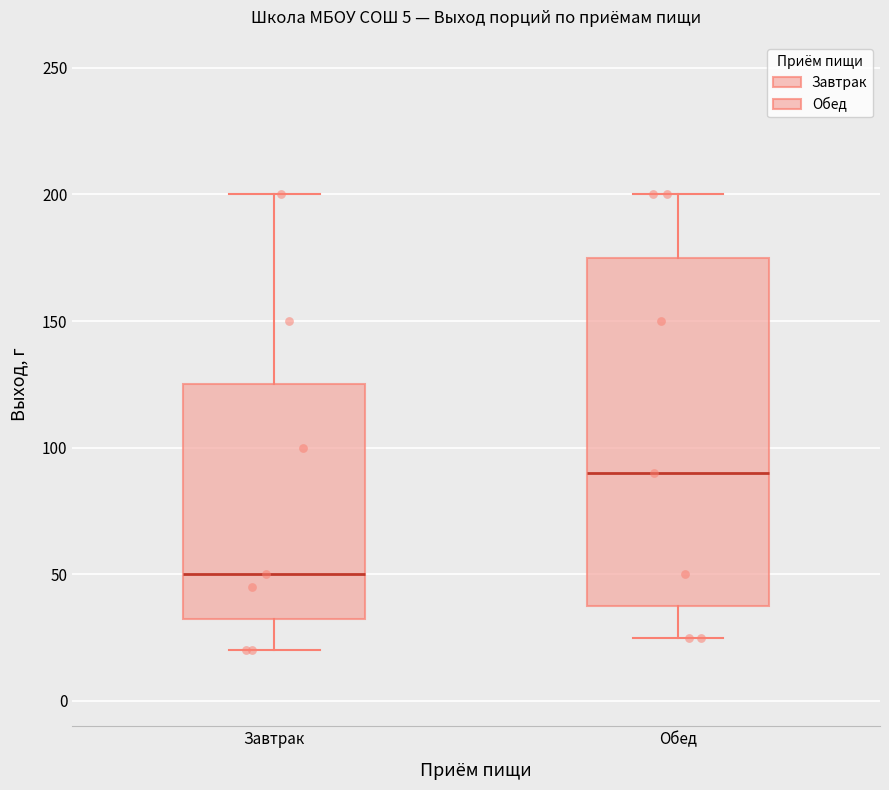

Reading left to right, read every box against the y-axis: the position of its median line, the range the box covers, and the ends of its whiskers. The values are not printed on the chart, so give them approximately, as read against the axis.

Завтрак: median 50, box 35 to 125, whiskers 20 to 200
Обед: median 90, box 40 to 175, whiskers 25 to 200